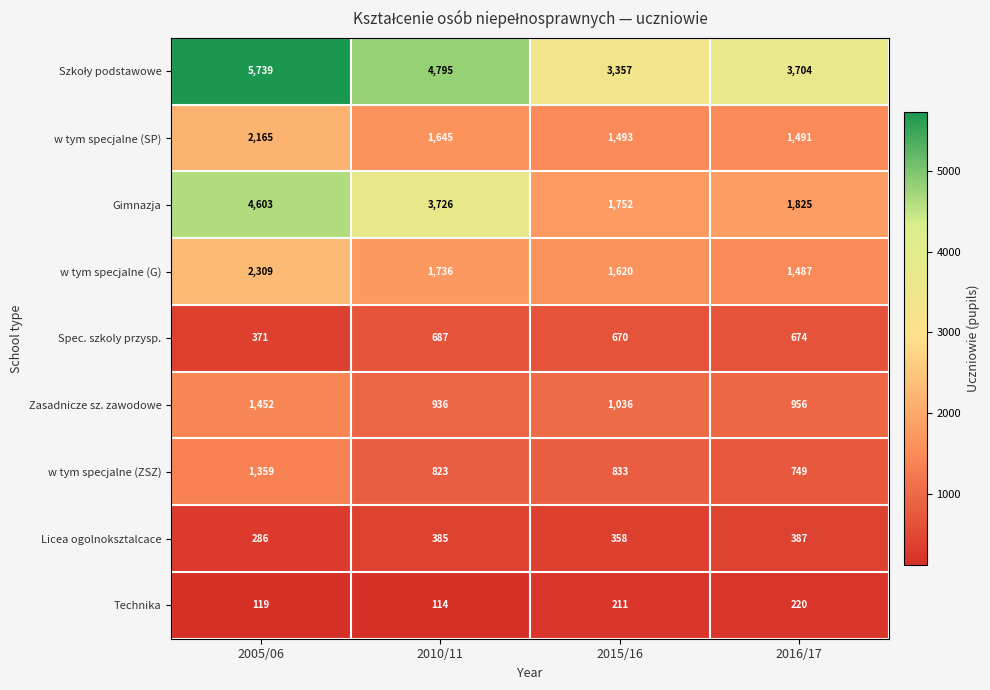

The Technika series shows 114 at 2010/11. True or false?

True